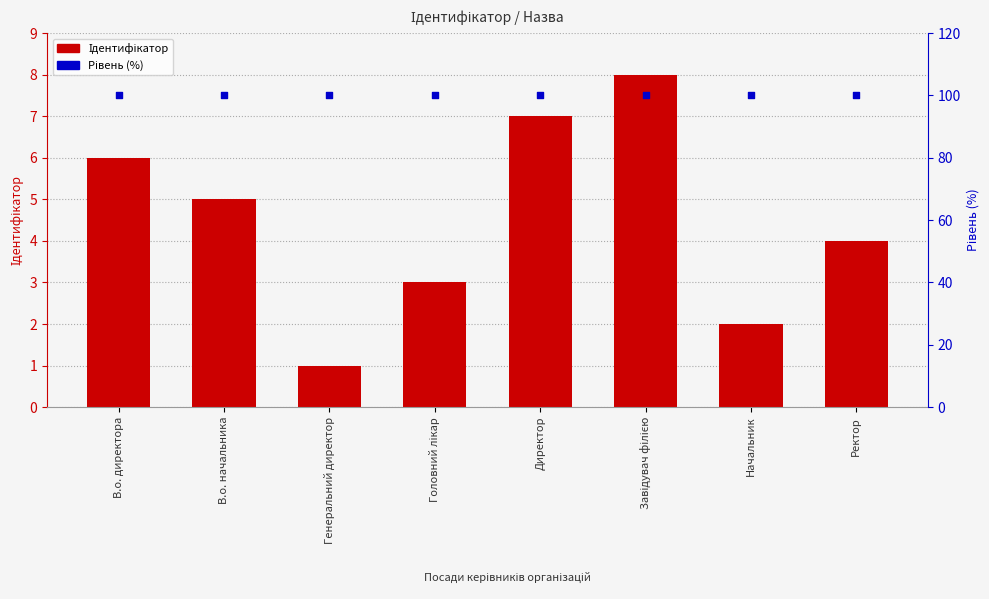

Which series has the largest Y range (max minus min)?

Ідентифікатор